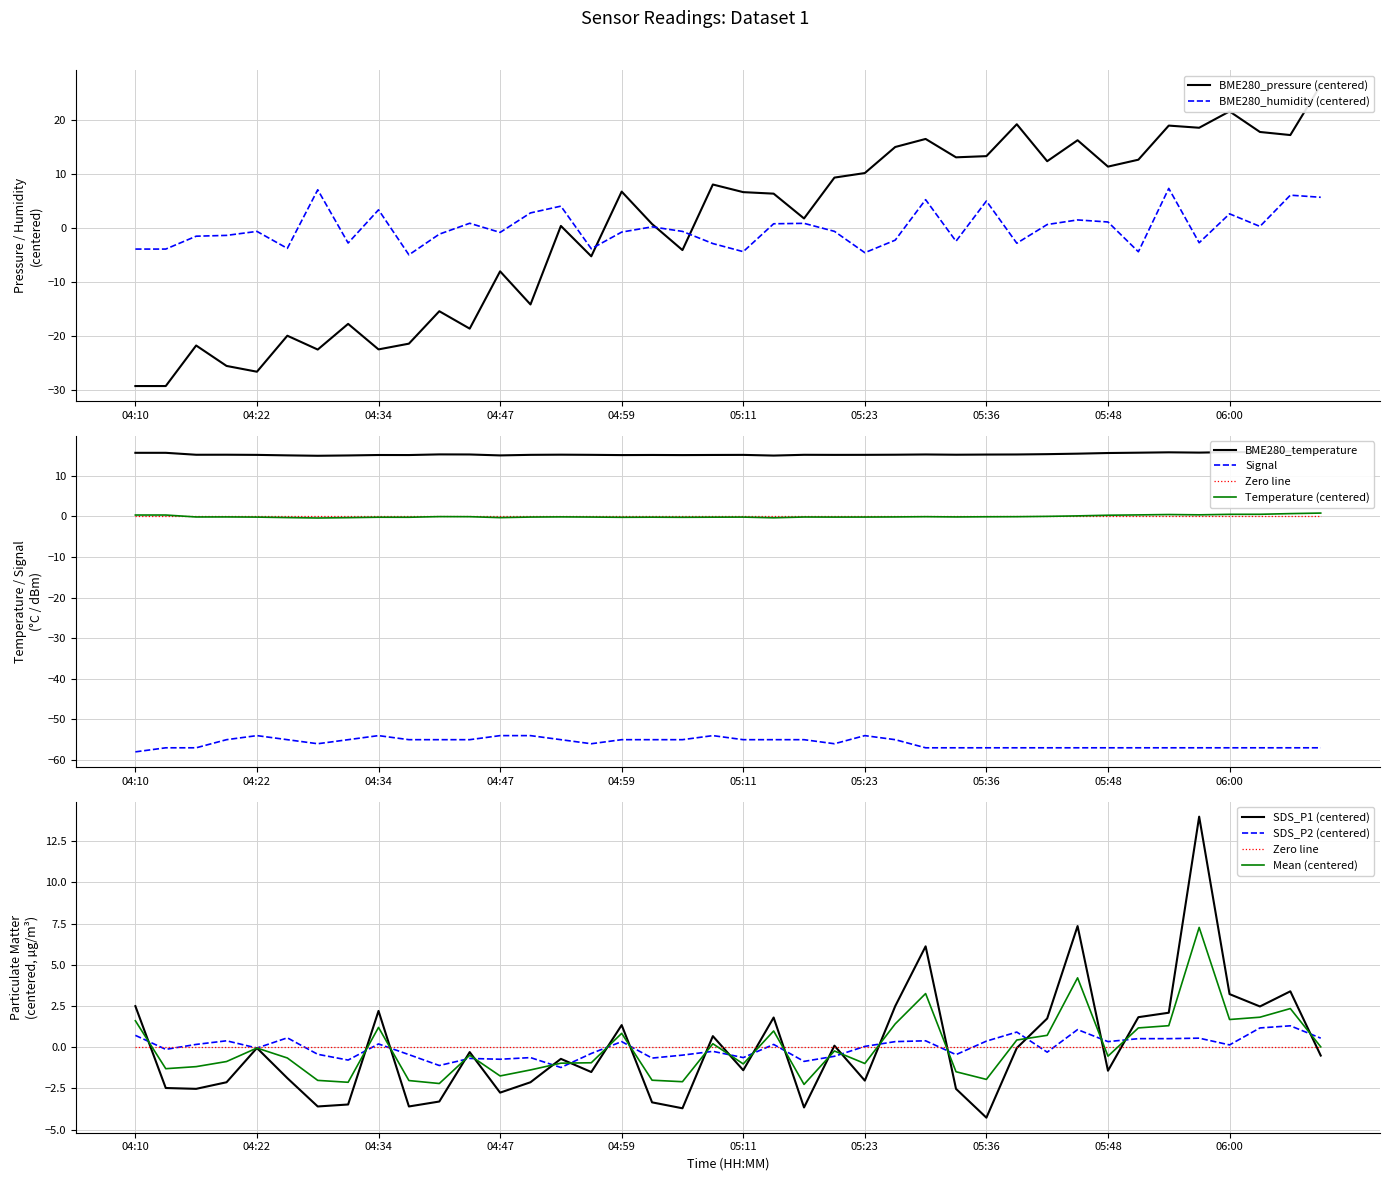

What is the difference between the maximum and minimum values in the BME280_pressure series?

55.7